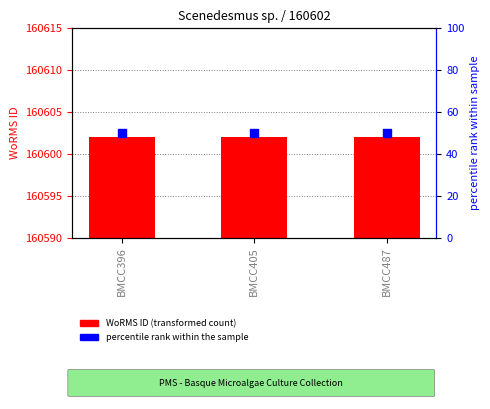

Which series has the largest Y range (max minus min)?

WoRMS ID